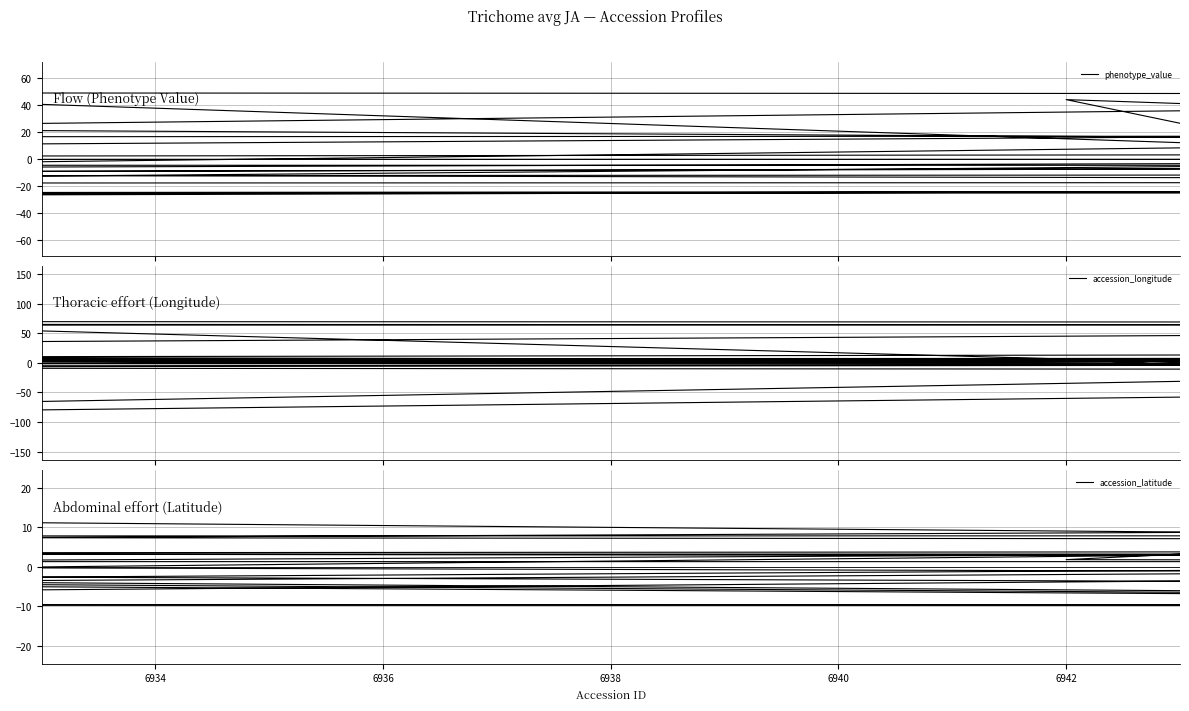

What is the value of the accession_latitude point at the 32nd from the left?

3.3